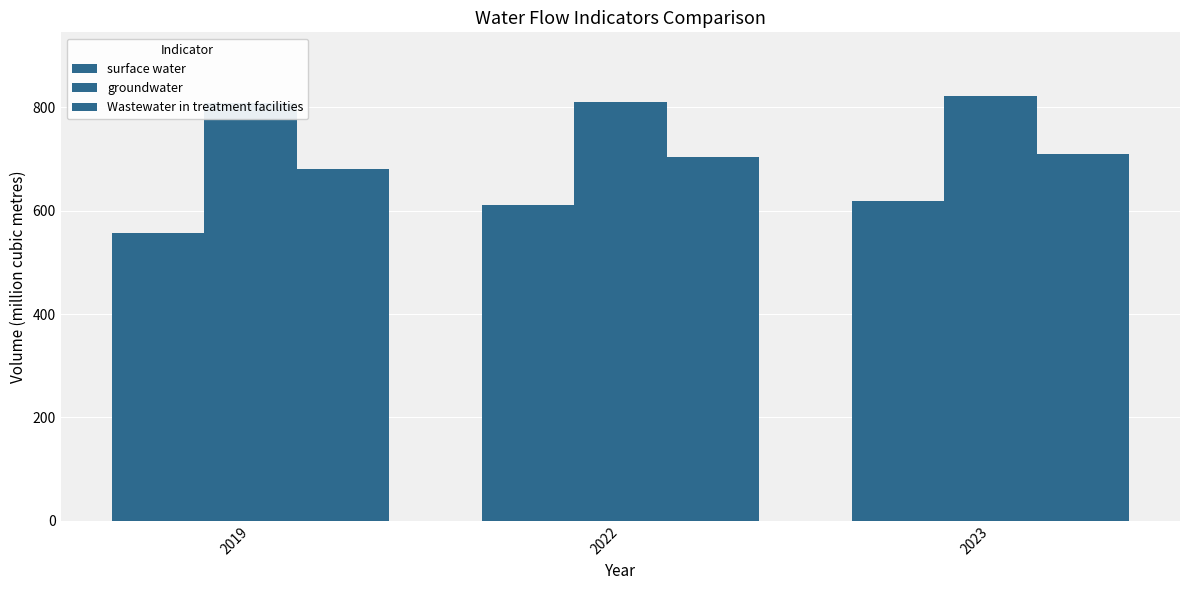

Reading left to right, list all the values displayed in this chart.

surface water: 2019=555.9	2022=610.4	2023=618.5
groundwater: 2019=808.9	2022=809.5	2023=821.9
Wastewater in treatment facilities: 2019=681.0	2022=703.8	2023=710.6